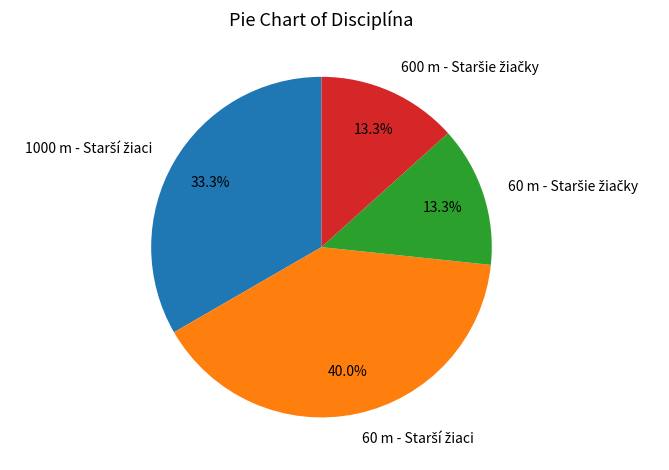

Does any single category account for the majority?

No